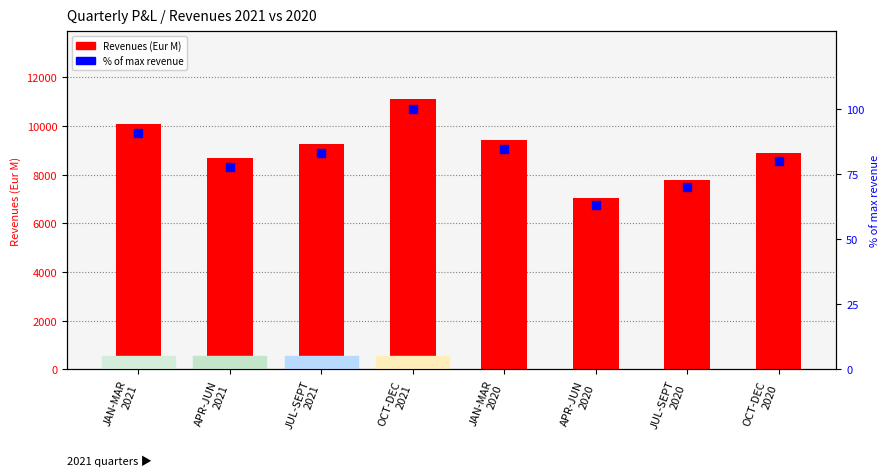

What are all the series names shown in the legend?

Revenues (Eur M), % of max revenue